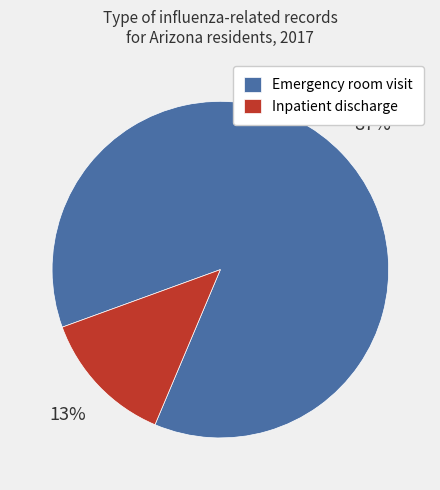

What percentage is the Emergency room visit slice, to the nearest percent?

87%